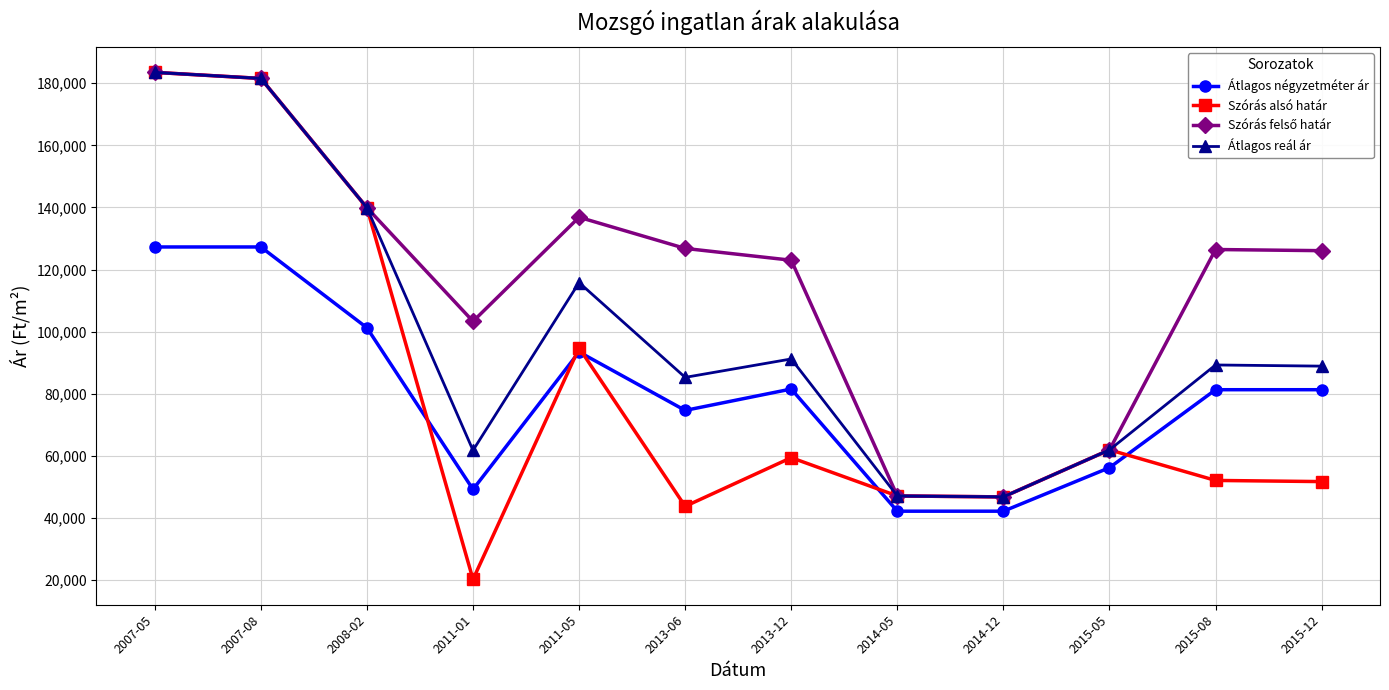

Between which two adjacent categories do Szórás alsó határ and Átlagos négyzetméter ár first intersect?

2008-02 and 2011-01